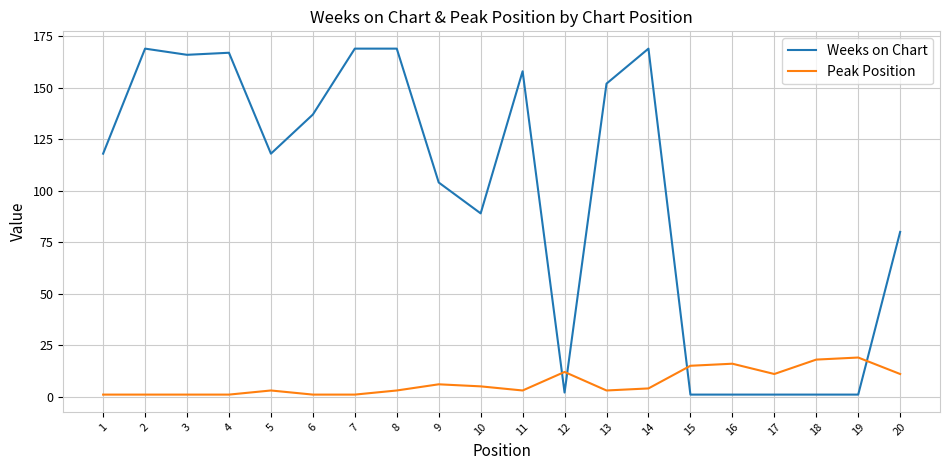

How many times do Peak Position and Weeks on Chart cross each other?

4